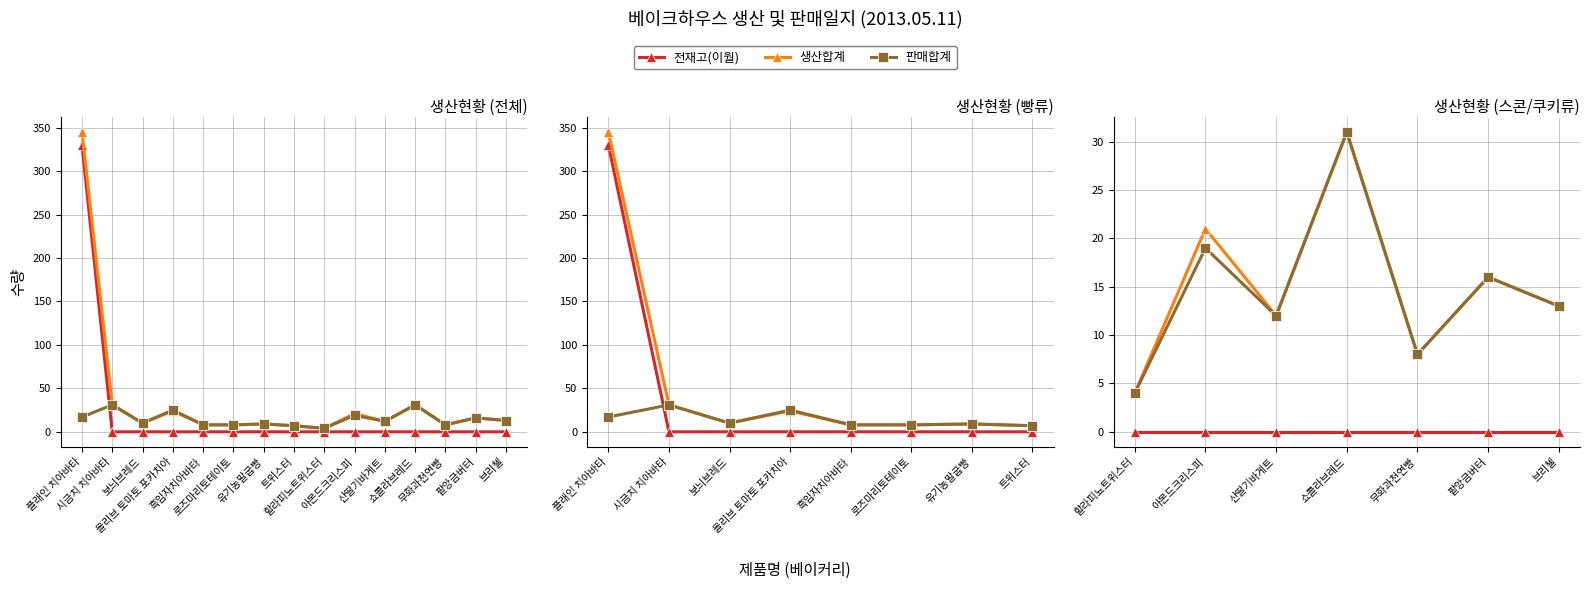

Is this an area chart (filled region under the line)?

No